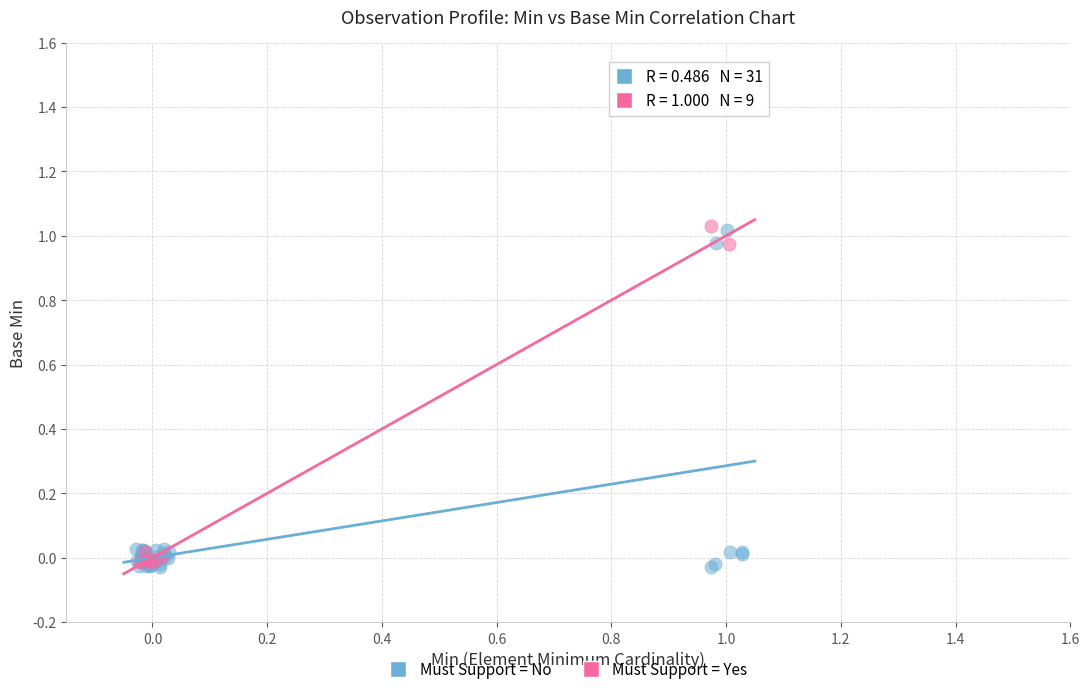

What are all the series names shown in the legend?

Must Support = No, Must Support = Yes